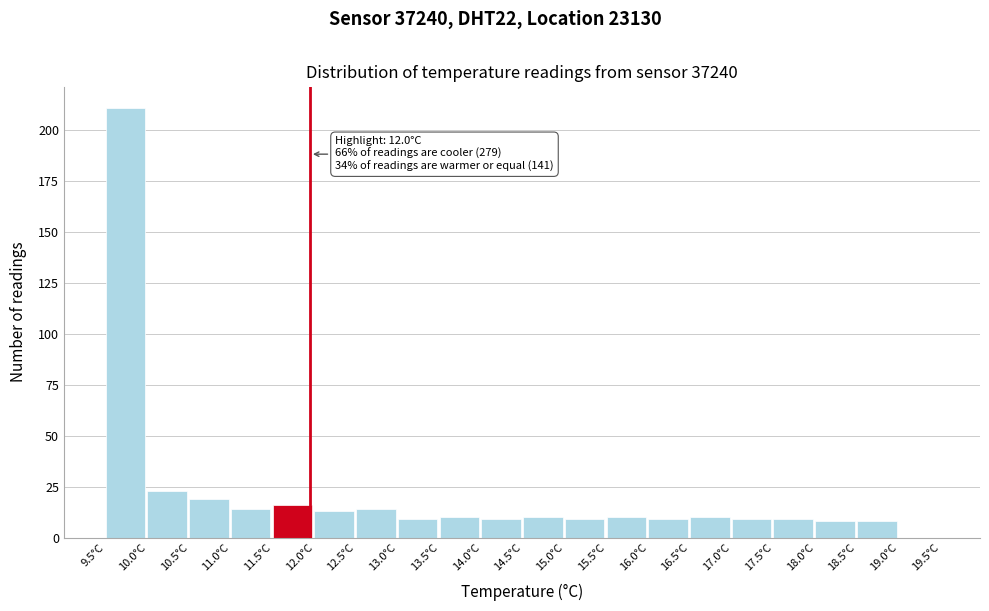

Which range on the x-axis has the tallest bar?

9.55 to 10.05